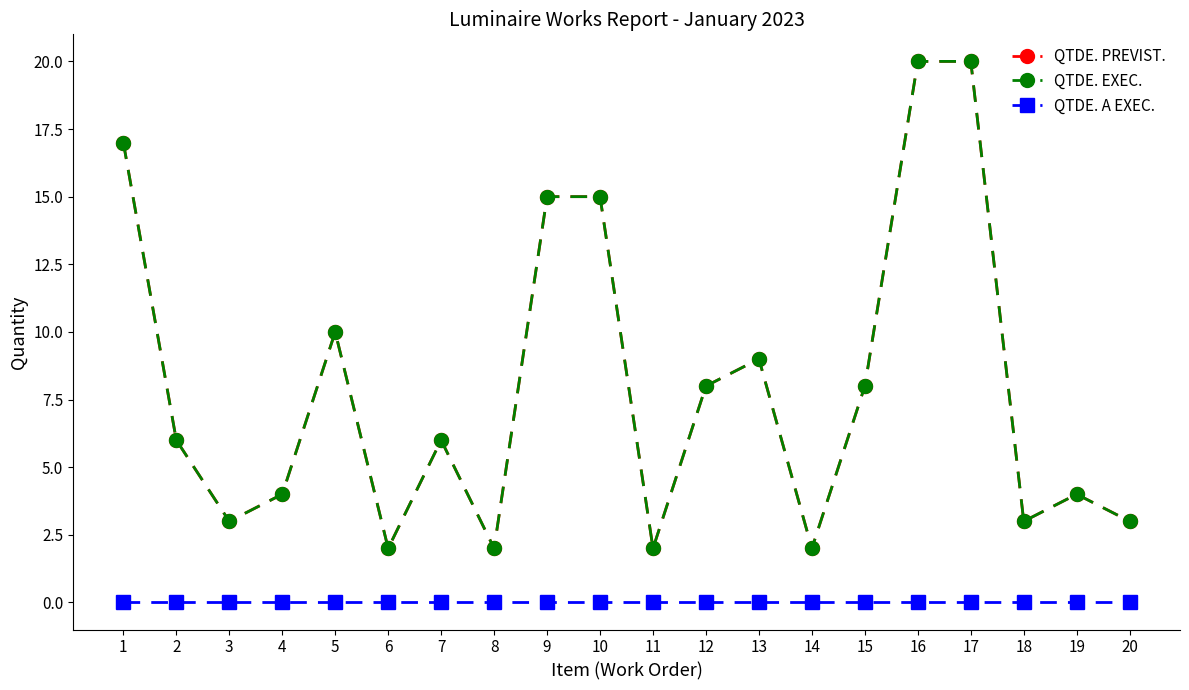

How many lines are shown in the chart?

3